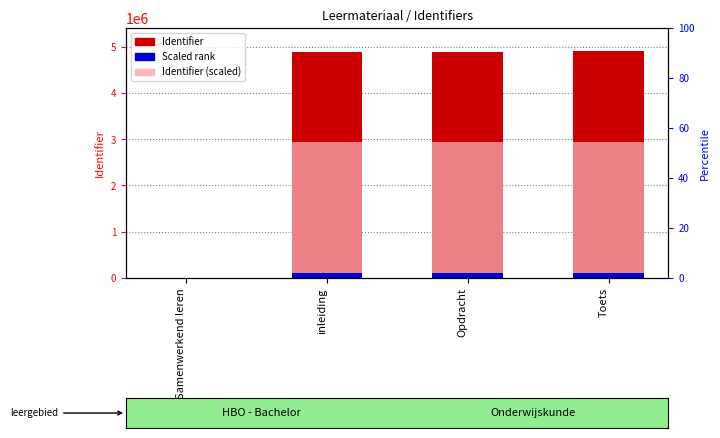

What is the maximum value shown in the chart?

4911906.0